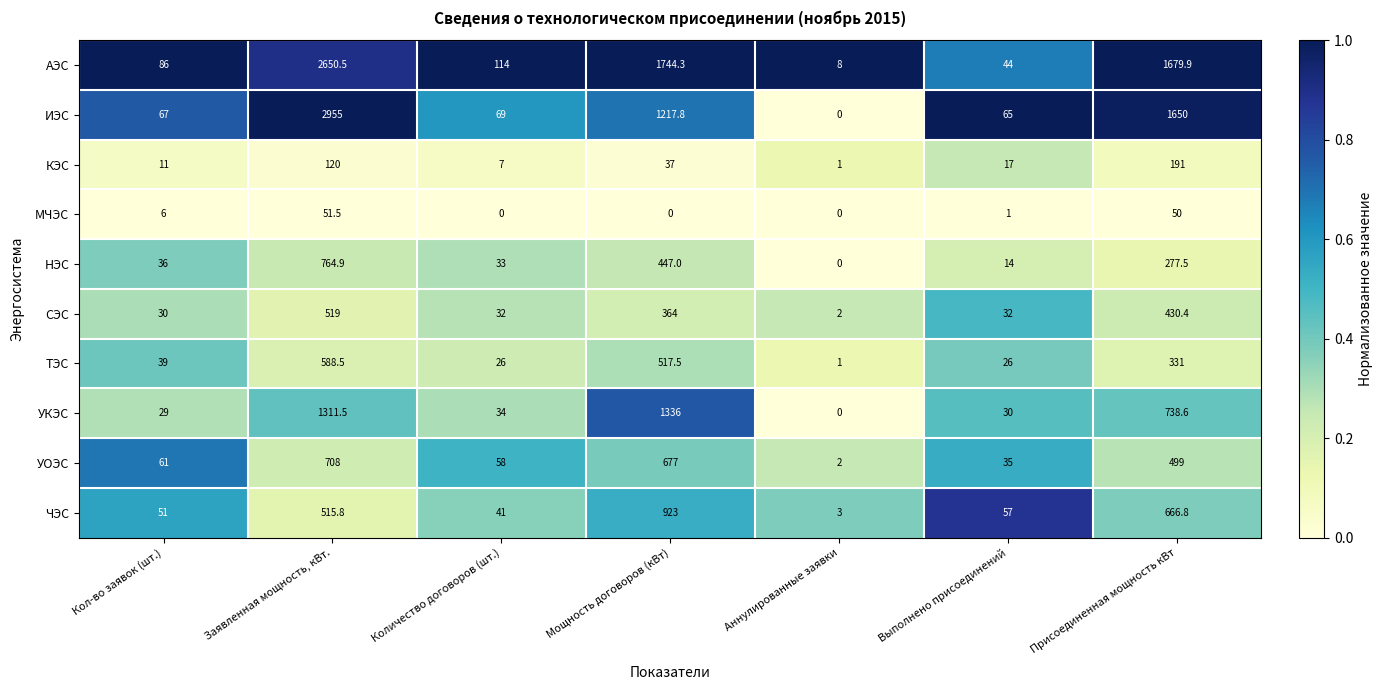

Rank the categories by КЭС value from highest to lowest.

Присоединенная мощность кВт, Заявленная мощность, кВт., Мощность договоров (кВт), Выполнено присоединений, Кол-во заявок (шт.), Количество договоров (шт.), Аннулированные заявки